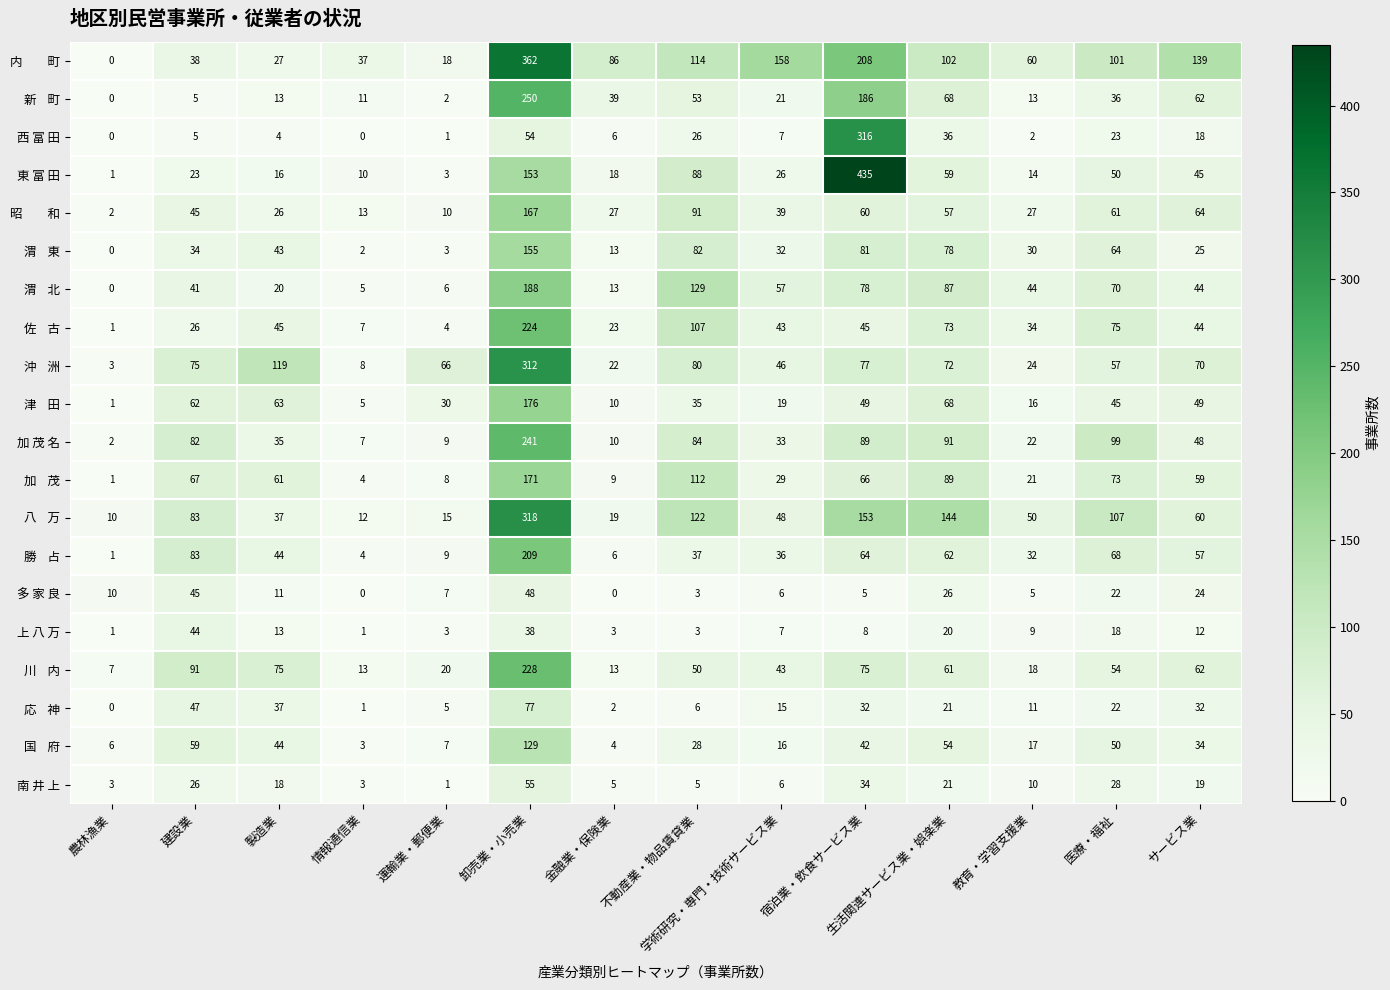

How many categories are shown in the chart?

14